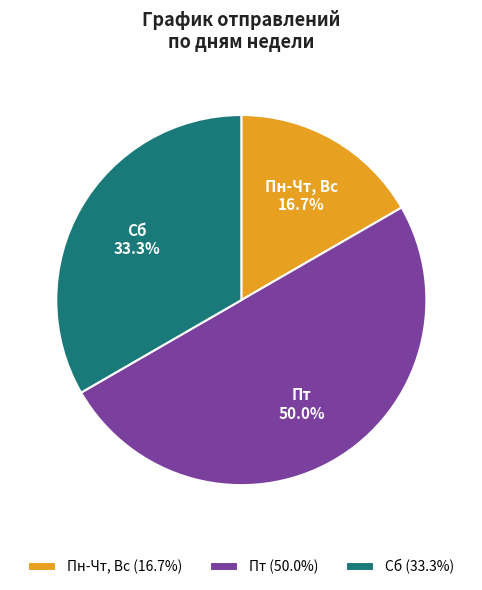

Which category has the smallest portion of the pie?

Пн-Чт, Вс